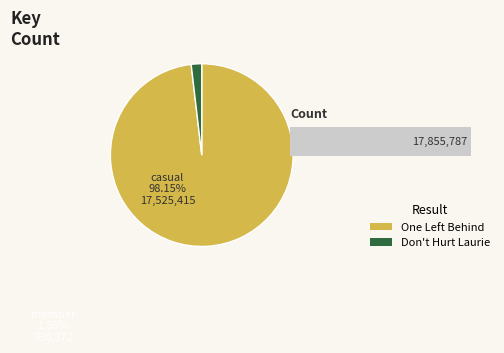

The 1 slice represents 98% of the pie. True or false?

True